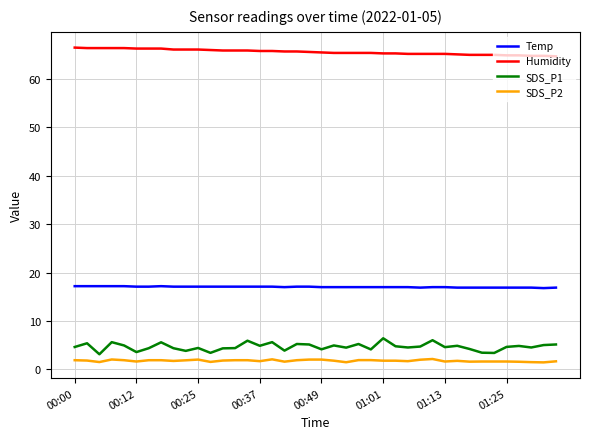

Which series has the largest range (max minus min)?

SDS_P1